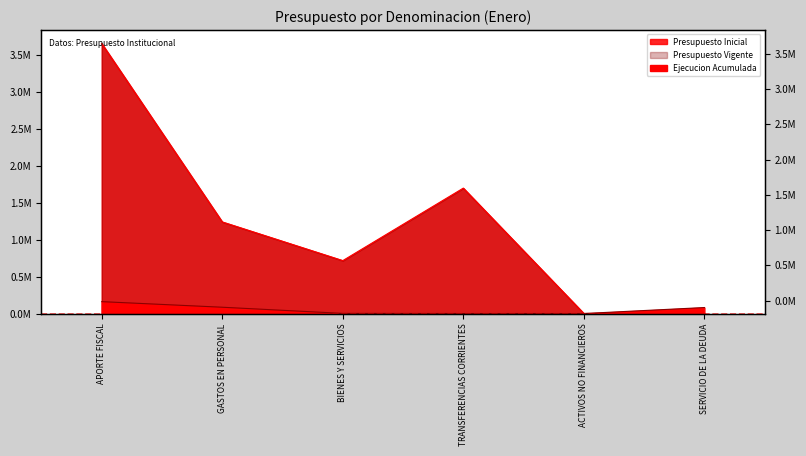

How many times do Ejecucion Acumulada and Presupuesto Inicial cross each other?

1